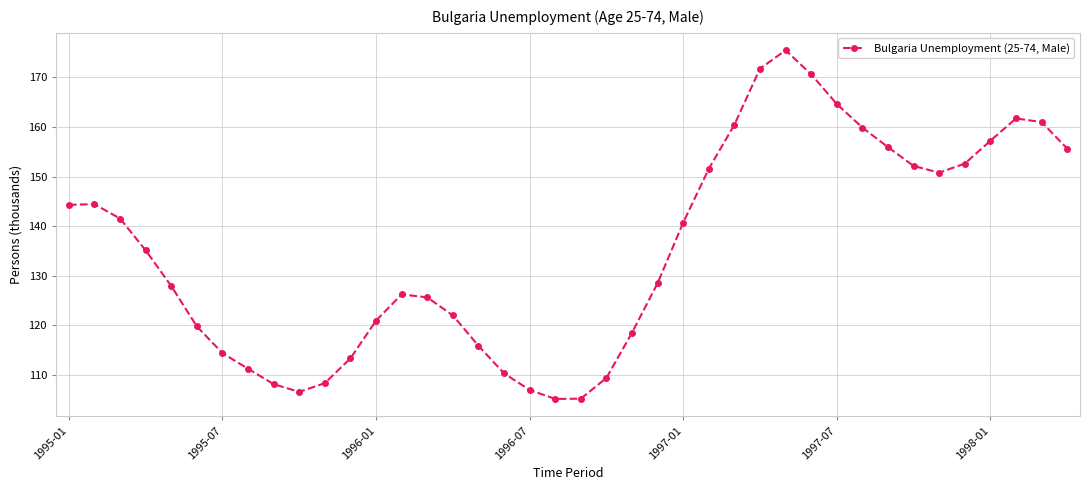

What is the average value?

135.3